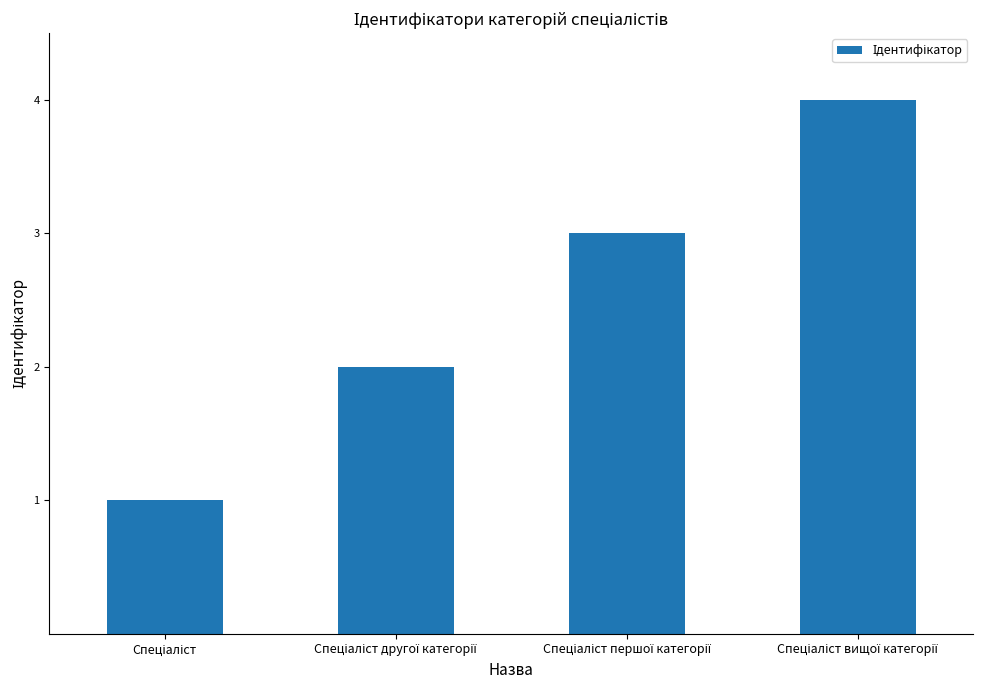

What is the minimum value shown in the chart?

1